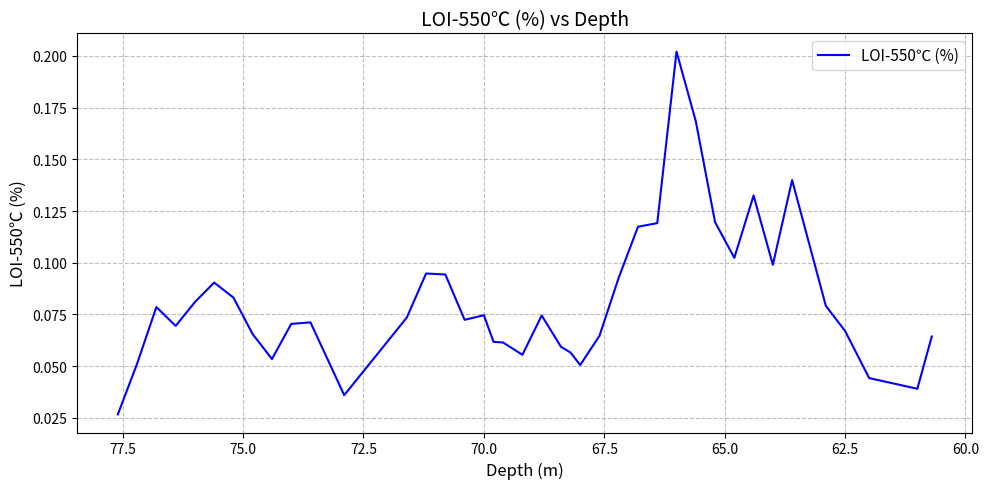

How many lines are shown in the chart?

1